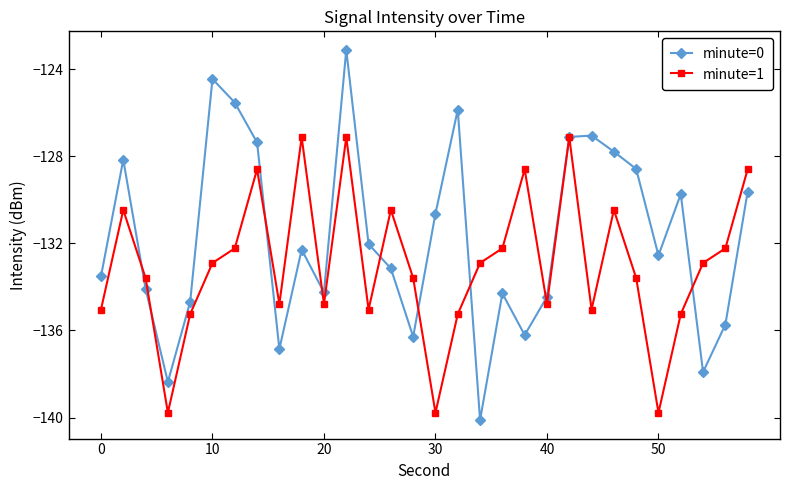

Count the number of data series in this chart.

2